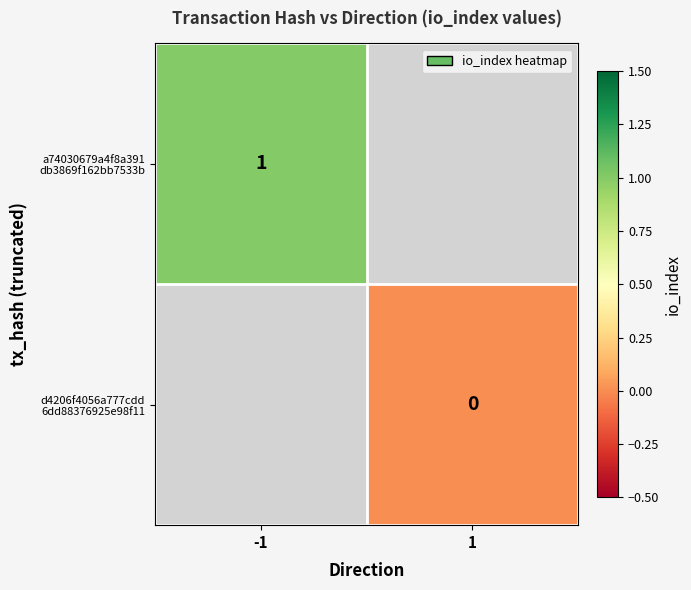

Is it true that a74030679a4f8a391 db3869f162bb7533b equals 1.0 at -1?

True